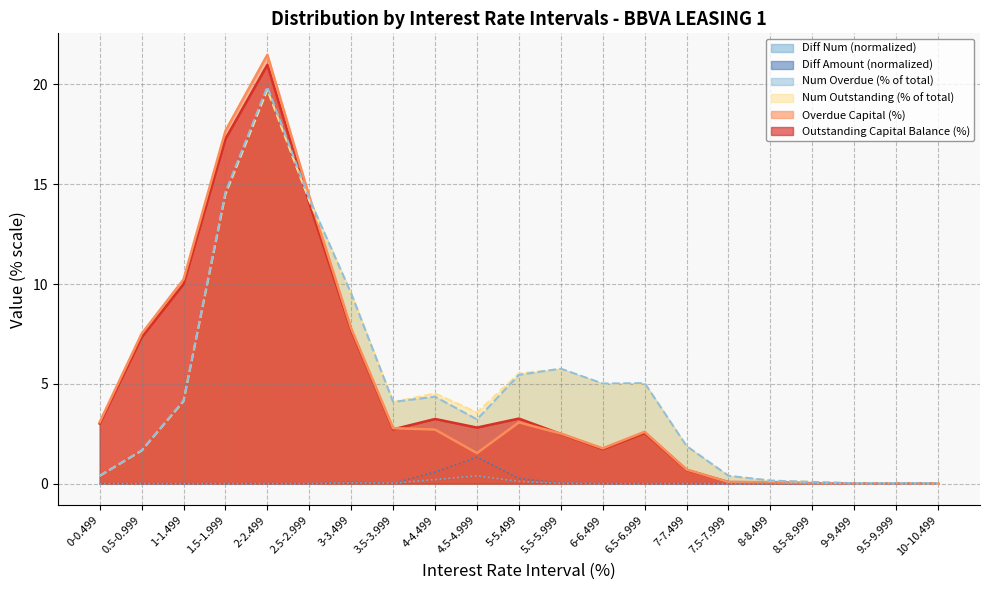

At which category does Overdue Capital (Amount) reach its first local peak?

2-2.499